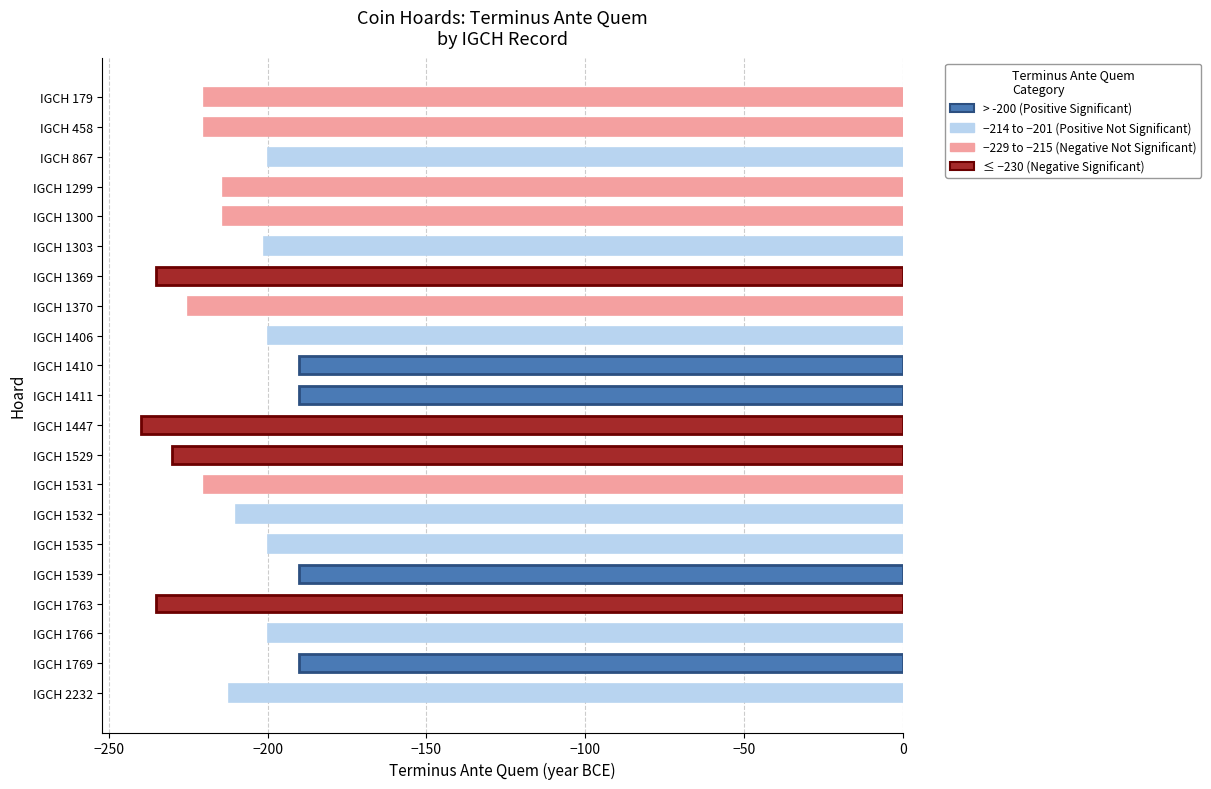

The value at IGCH 1769 is -304. True or false?

False